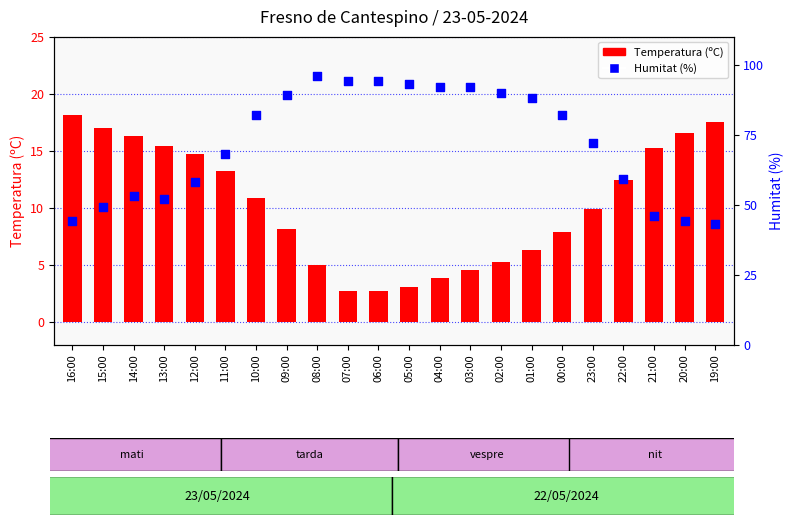

At how many categories does at least one series exceed 26?

22